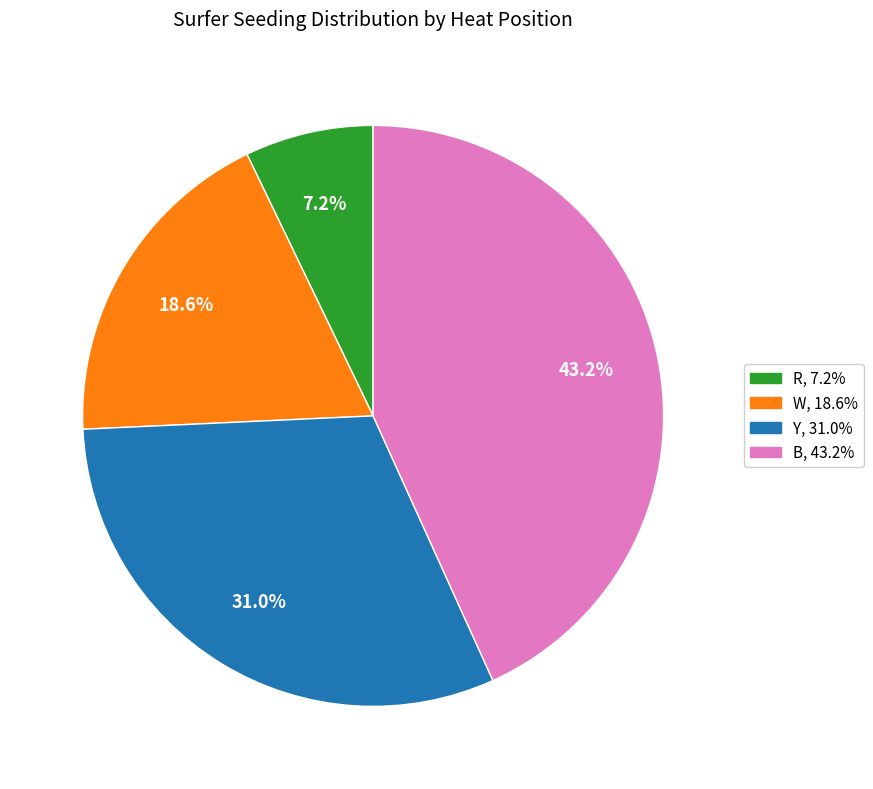

What is the smallest slice in the pie chart?

R